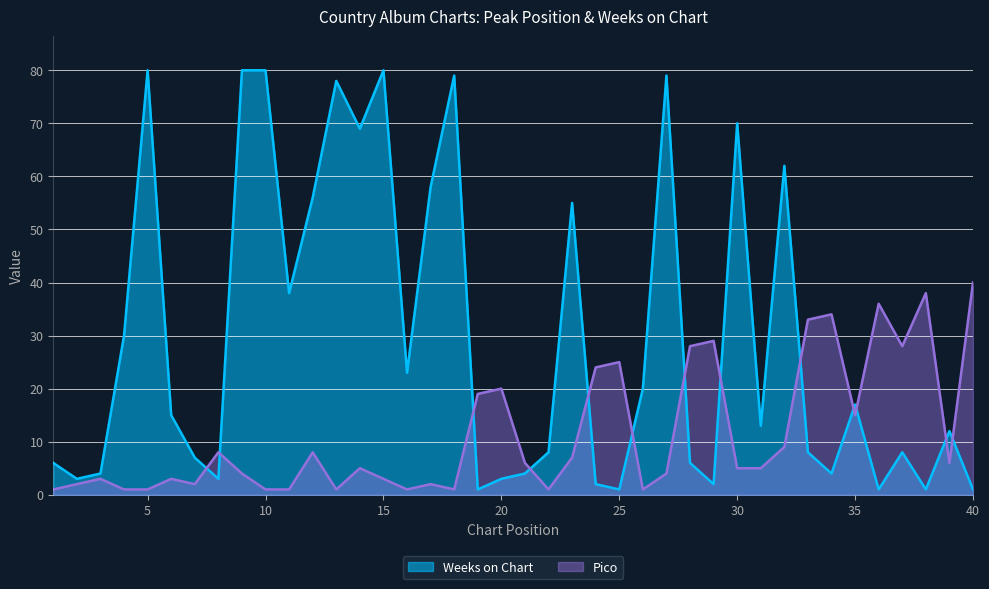

Between which two adjacent categories do Weeks on Chart and Pico first intersect?

7 and 8